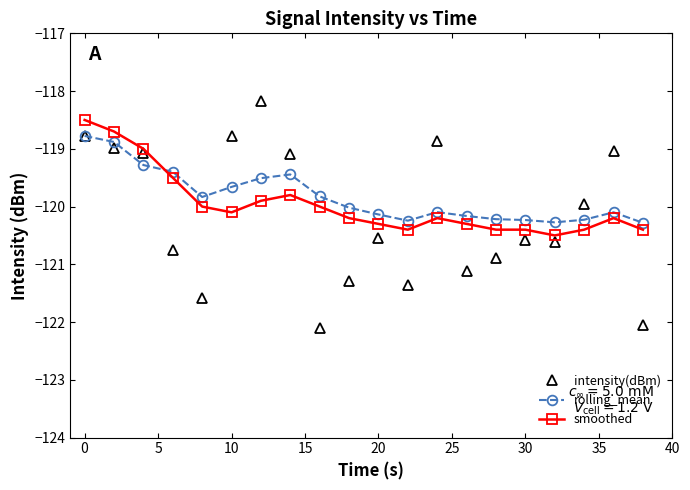

How many values in the intensity(dBm) series are below -120?

11